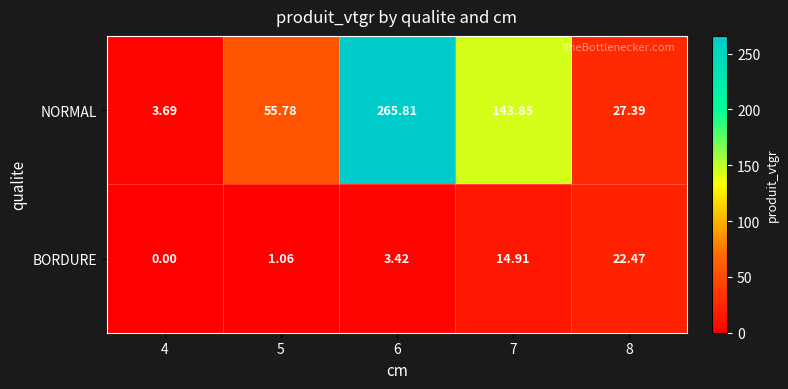

How many data points does each series have?

5